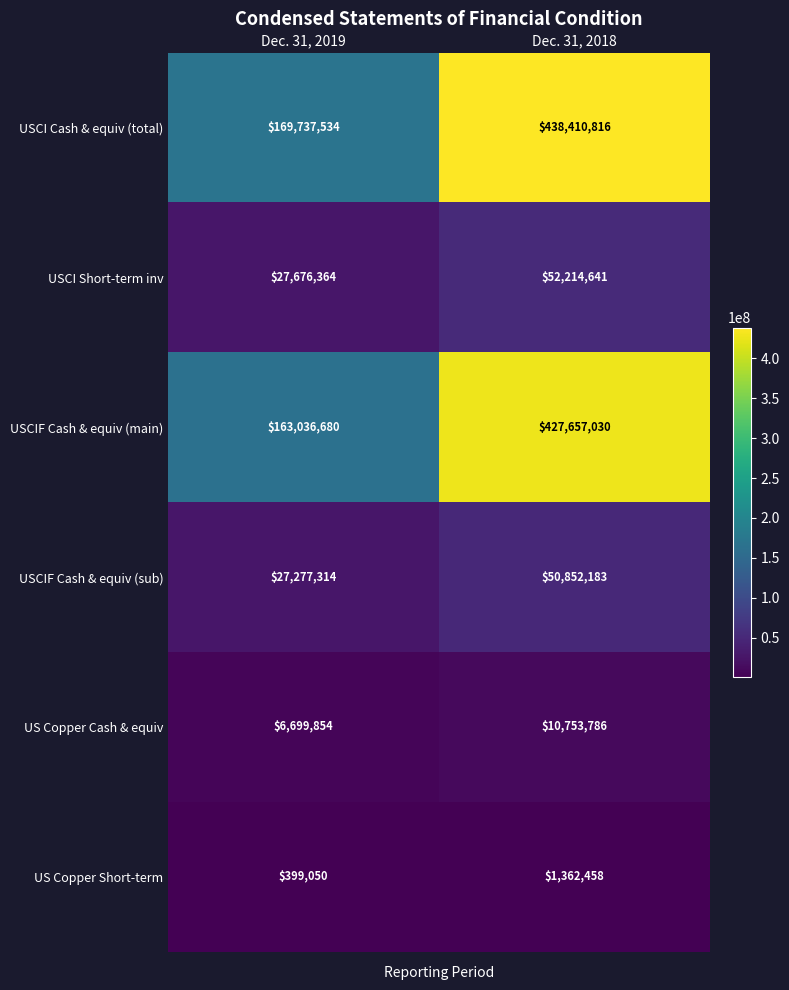

Reading right to left, transcribe all the data shown in this chart.

USCI Cash & equiv (total): 438410816	169737534
USCI Short-term inv: 52214641	27676364
USCIF Cash & equiv (main): 427657030	163036680
USCIF Cash & equiv (sub): 50852183	27277314
US Copper Cash & equiv: 10753786	6699854
US Copper Short-term: 1362458	399050